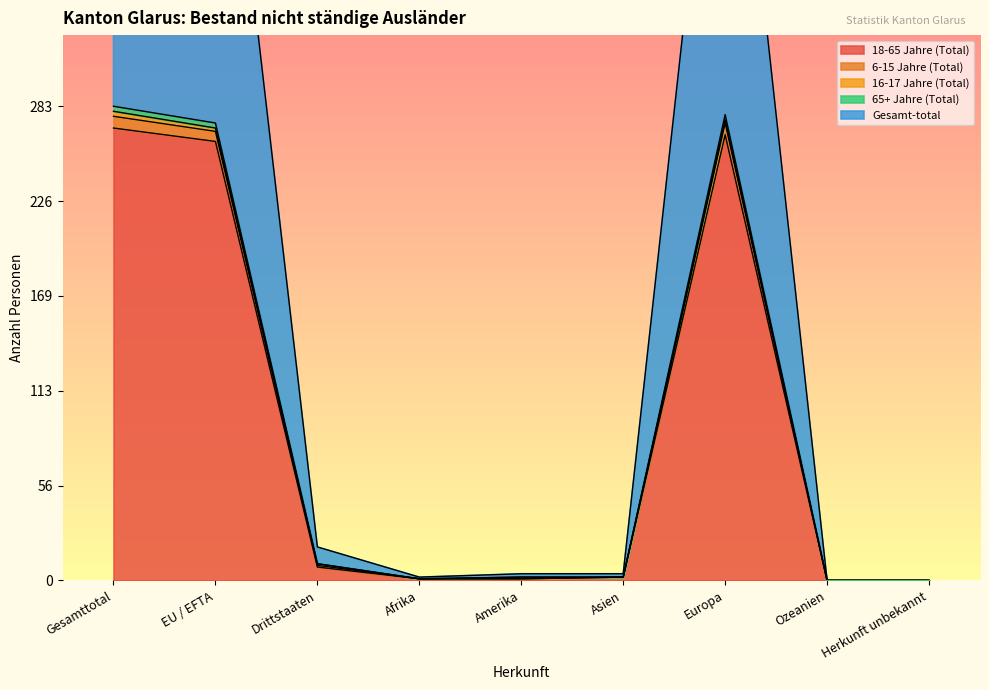

The value of 18-65 Jahre (Total) at EU / EFTA is 61. True or false?

False